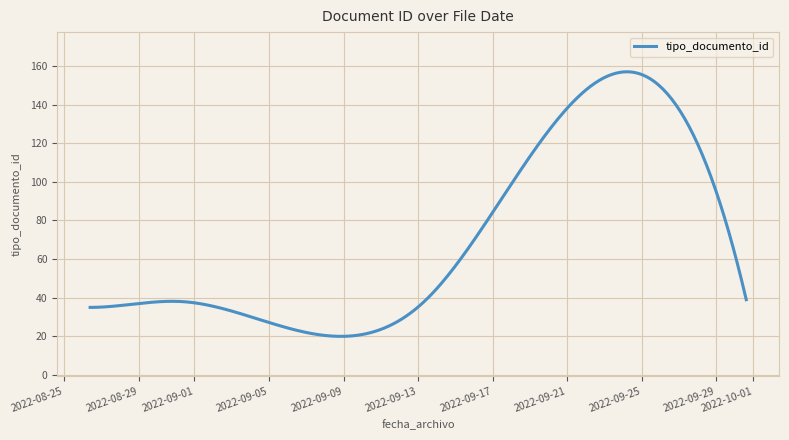

What is the difference between the maximum and minimum values?

137.0